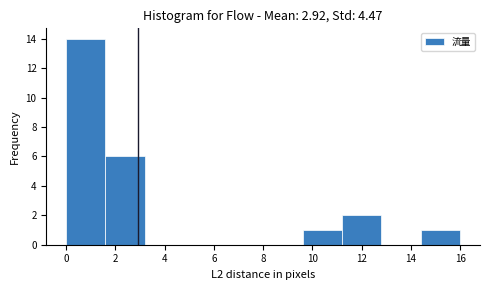

Over which range of the x-axis is the bar tallest?

0.0 to 1.6